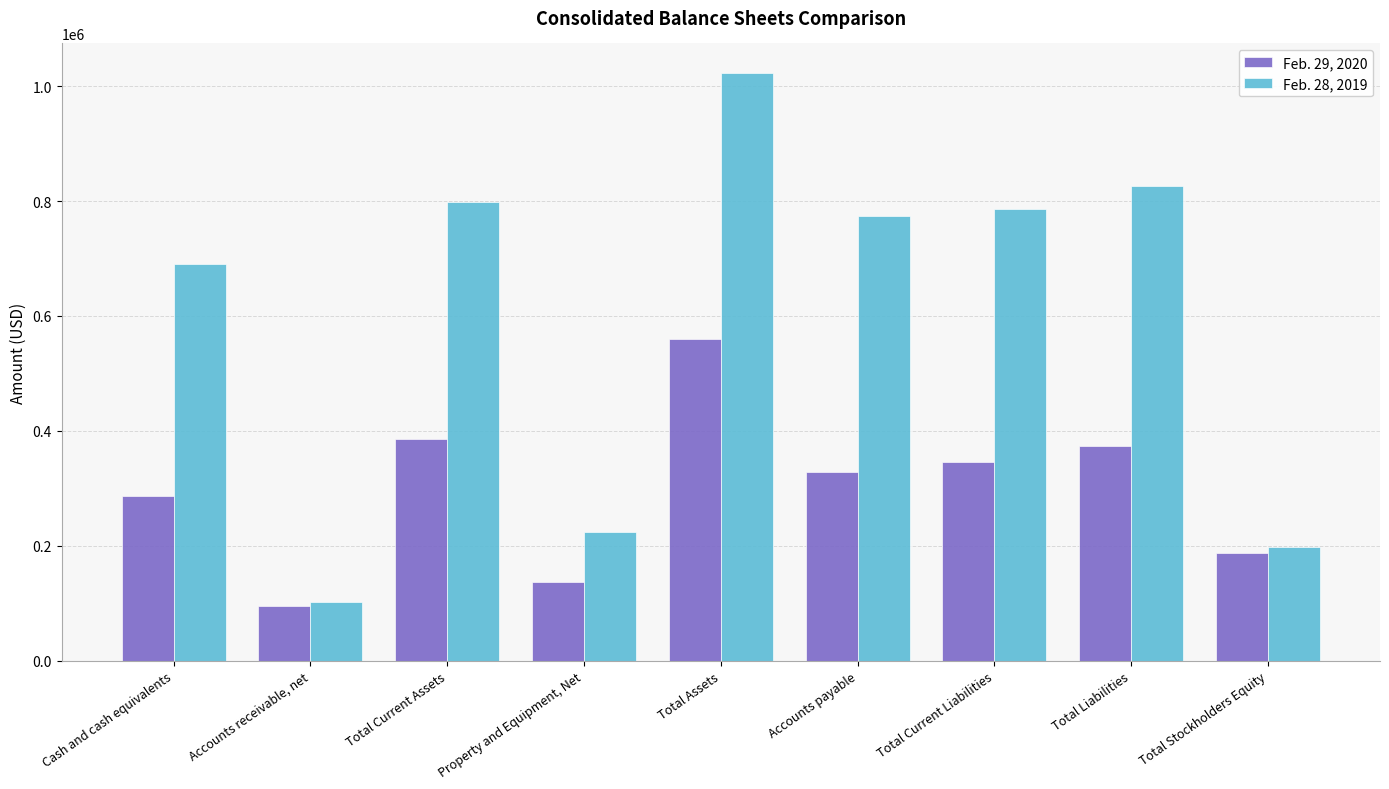

At which label does Feb. 29, 2020 reach its minimum?

Accounts receivable, net